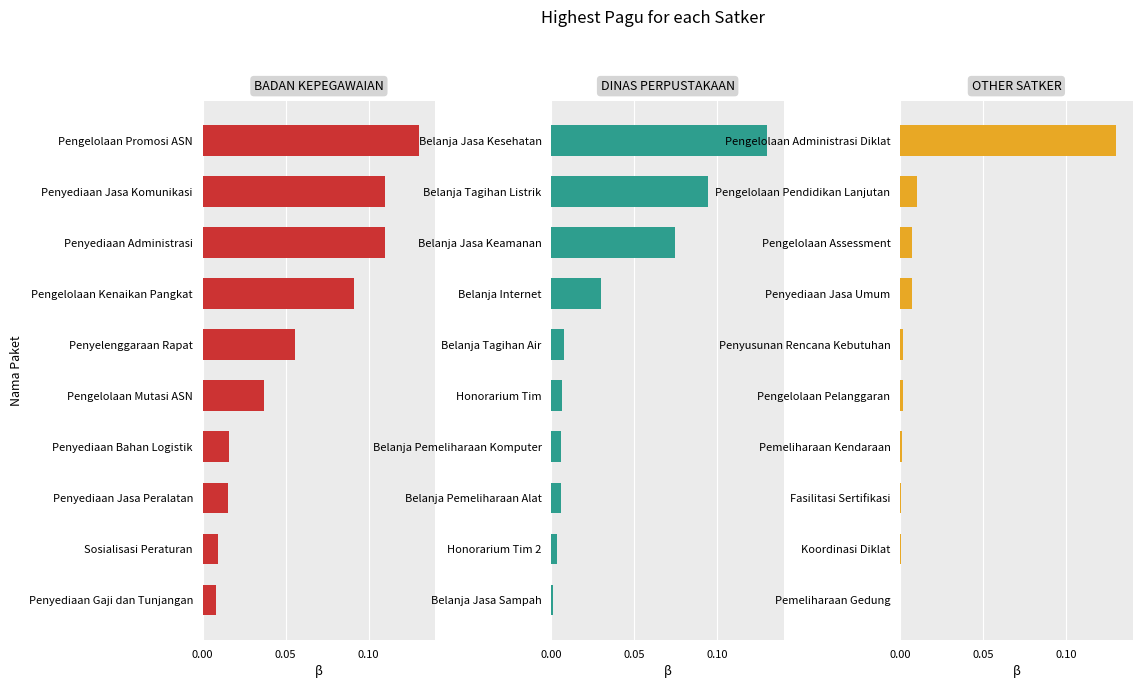

Rank the series by their maximum value, from lowest to highest.

BADAN KEPEGAWAIAN, DINAS PERPUSTAKAAN, OTHER SATKER